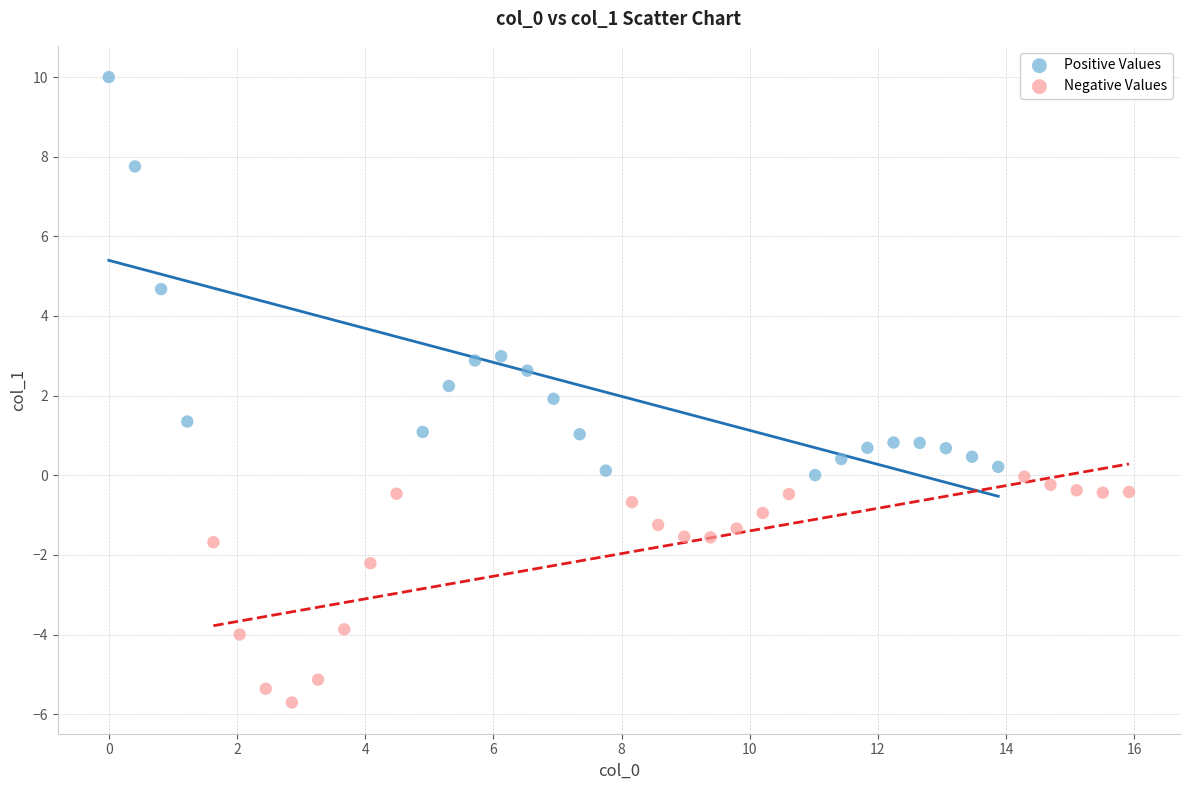

Which series contains the lowest Y value?

Negative Values